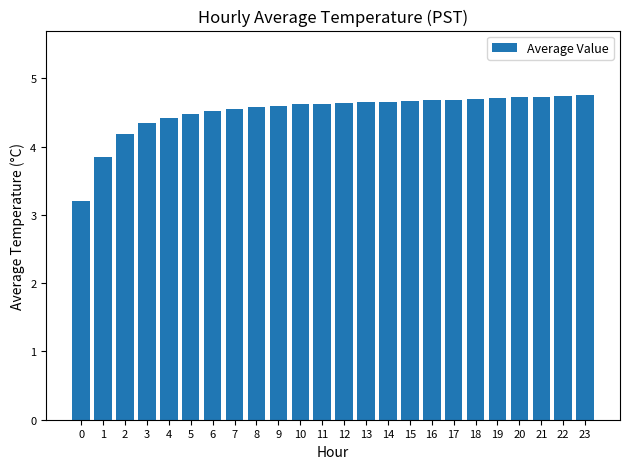

How many data points are above 4?

22